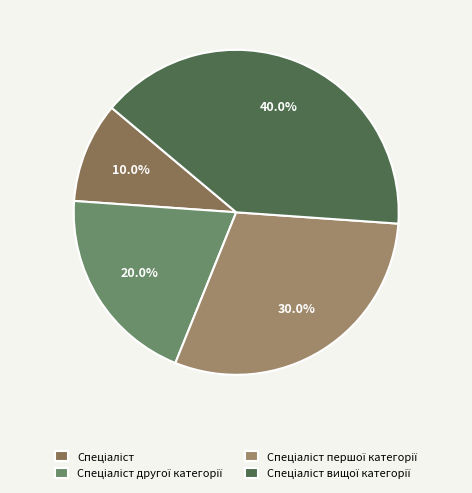

How many segments does this pie chart have?

4